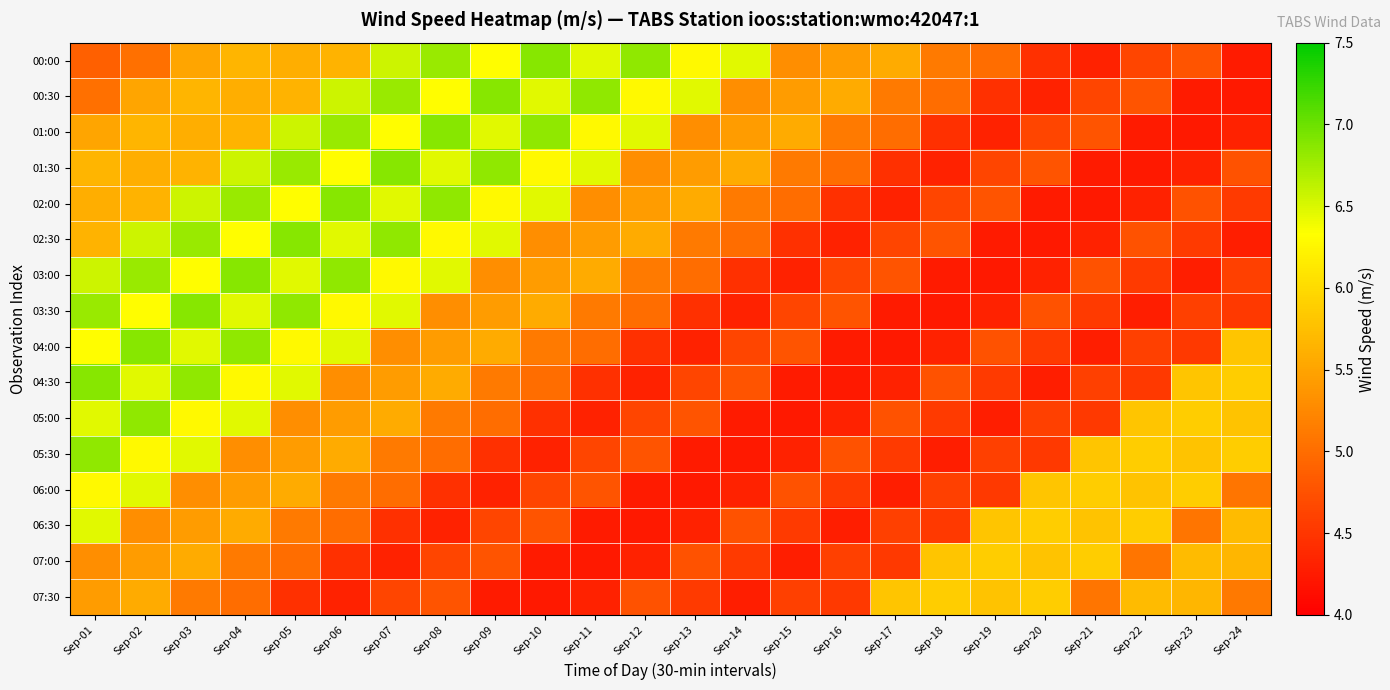

Reading left to right, transcribe all the data shown in this chart.

00:00: Sep-01=4.9	Sep-02=5.0	Sep-03=5.5	Sep-04=5.7	Sep-05=5.6	Sep-06=5.6	Sep-07=6.6	Sep-08=6.8	Sep-09=6.3	Sep-10=6.9	Sep-11=6.5	Sep-12=6.8	Sep-13=6.3	Sep-14=6.5	Sep-15=5.3	Sep-16=5.4	Sep-17=5.6	Sep-18=5.1	Sep-19=5.0	Sep-20=4.4	Sep-21=4.3	Sep-22=4.6	Sep-23=4.8	Sep-24=4.3
00:30: Sep-01=5.0	Sep-02=5.5	Sep-03=5.7	Sep-04=5.6	Sep-05=5.6	Sep-06=6.6	Sep-07=6.8	Sep-08=6.3	Sep-09=6.9	Sep-10=6.5	Sep-11=6.8	Sep-12=6.3	Sep-13=6.5	Sep-14=5.3	Sep-15=5.4	Sep-16=5.6	Sep-17=5.1	Sep-18=5.0	Sep-19=4.4	Sep-20=4.3	Sep-21=4.6	Sep-22=4.8	Sep-23=4.3	Sep-24=4.2
01:00: Sep-01=5.5	Sep-02=5.7	Sep-03=5.6	Sep-04=5.6	Sep-05=6.6	Sep-06=6.8	Sep-07=6.3	Sep-08=6.9	Sep-09=6.5	Sep-10=6.8	Sep-11=6.3	Sep-12=6.5	Sep-13=5.3	Sep-14=5.4	Sep-15=5.6	Sep-16=5.1	Sep-17=5.0	Sep-18=4.4	Sep-19=4.3	Sep-20=4.6	Sep-21=4.8	Sep-22=4.3	Sep-23=4.2	Sep-24=4.3
01:30: Sep-01=5.7	Sep-02=5.6	Sep-03=5.6	Sep-04=6.6	Sep-05=6.8	Sep-06=6.3	Sep-07=6.9	Sep-08=6.5	Sep-09=6.8	Sep-10=6.3	Sep-11=6.5	Sep-12=5.3	Sep-13=5.4	Sep-14=5.6	Sep-15=5.1	Sep-16=5.0	Sep-17=4.4	Sep-18=4.3	Sep-19=4.6	Sep-20=4.8	Sep-21=4.3	Sep-22=4.2	Sep-23=4.3	Sep-24=4.8
02:00: Sep-01=5.6	Sep-02=5.6	Sep-03=6.6	Sep-04=6.8	Sep-05=6.3	Sep-06=6.9	Sep-07=6.5	Sep-08=6.8	Sep-09=6.3	Sep-10=6.5	Sep-11=5.3	Sep-12=5.4	Sep-13=5.6	Sep-14=5.1	Sep-15=5.0	Sep-16=4.4	Sep-17=4.3	Sep-18=4.6	Sep-19=4.8	Sep-20=4.3	Sep-21=4.2	Sep-22=4.3	Sep-23=4.8	Sep-24=4.5
02:30: Sep-01=5.6	Sep-02=6.6	Sep-03=6.8	Sep-04=6.3	Sep-05=6.9	Sep-06=6.5	Sep-07=6.8	Sep-08=6.3	Sep-09=6.5	Sep-10=5.3	Sep-11=5.4	Sep-12=5.6	Sep-13=5.1	Sep-14=5.0	Sep-15=4.4	Sep-16=4.3	Sep-17=4.6	Sep-18=4.8	Sep-19=4.3	Sep-20=4.2	Sep-21=4.3	Sep-22=4.8	Sep-23=4.5	Sep-24=4.3
03:00: Sep-01=6.6	Sep-02=6.8	Sep-03=6.3	Sep-04=6.9	Sep-05=6.5	Sep-06=6.8	Sep-07=6.3	Sep-08=6.5	Sep-09=5.3	Sep-10=5.4	Sep-11=5.6	Sep-12=5.1	Sep-13=5.0	Sep-14=4.4	Sep-15=4.3	Sep-16=4.6	Sep-17=4.8	Sep-18=4.3	Sep-19=4.2	Sep-20=4.3	Sep-21=4.8	Sep-22=4.5	Sep-23=4.3	Sep-24=4.6
03:30: Sep-01=6.8	Sep-02=6.3	Sep-03=6.9	Sep-04=6.5	Sep-05=6.8	Sep-06=6.3	Sep-07=6.5	Sep-08=5.3	Sep-09=5.4	Sep-10=5.6	Sep-11=5.1	Sep-12=5.0	Sep-13=4.4	Sep-14=4.3	Sep-15=4.6	Sep-16=4.8	Sep-17=4.3	Sep-18=4.2	Sep-19=4.3	Sep-20=4.8	Sep-21=4.5	Sep-22=4.3	Sep-23=4.6	Sep-24=4.5
04:00: Sep-01=6.3	Sep-02=6.9	Sep-03=6.5	Sep-04=6.8	Sep-05=6.3	Sep-06=6.5	Sep-07=5.3	Sep-08=5.4	Sep-09=5.6	Sep-10=5.1	Sep-11=5.0	Sep-12=4.4	Sep-13=4.3	Sep-14=4.6	Sep-15=4.8	Sep-16=4.3	Sep-17=4.2	Sep-18=4.3	Sep-19=4.8	Sep-20=4.5	Sep-21=4.3	Sep-22=4.6	Sep-23=4.5	Sep-24=5.8
04:30: Sep-01=6.9	Sep-02=6.5	Sep-03=6.8	Sep-04=6.3	Sep-05=6.5	Sep-06=5.3	Sep-07=5.4	Sep-08=5.6	Sep-09=5.1	Sep-10=5.0	Sep-11=4.4	Sep-12=4.3	Sep-13=4.6	Sep-14=4.8	Sep-15=4.3	Sep-16=4.2	Sep-17=4.3	Sep-18=4.8	Sep-19=4.5	Sep-20=4.3	Sep-21=4.6	Sep-22=4.5	Sep-23=5.8	Sep-24=5.9
05:00: Sep-01=6.5	Sep-02=6.8	Sep-03=6.3	Sep-04=6.5	Sep-05=5.3	Sep-06=5.4	Sep-07=5.6	Sep-08=5.1	Sep-09=5.0	Sep-10=4.4	Sep-11=4.3	Sep-12=4.6	Sep-13=4.8	Sep-14=4.3	Sep-15=4.2	Sep-16=4.3	Sep-17=4.8	Sep-18=4.5	Sep-19=4.3	Sep-20=4.6	Sep-21=4.5	Sep-22=5.8	Sep-23=5.9	Sep-24=5.8
05:30: Sep-01=6.8	Sep-02=6.3	Sep-03=6.5	Sep-04=5.3	Sep-05=5.4	Sep-06=5.6	Sep-07=5.1	Sep-08=5.0	Sep-09=4.4	Sep-10=4.3	Sep-11=4.6	Sep-12=4.8	Sep-13=4.3	Sep-14=4.2	Sep-15=4.3	Sep-16=4.8	Sep-17=4.5	Sep-18=4.3	Sep-19=4.6	Sep-20=4.5	Sep-21=5.8	Sep-22=5.9	Sep-23=5.8	Sep-24=5.9
06:00: Sep-01=6.3	Sep-02=6.5	Sep-03=5.3	Sep-04=5.4	Sep-05=5.6	Sep-06=5.1	Sep-07=5.0	Sep-08=4.4	Sep-09=4.3	Sep-10=4.6	Sep-11=4.8	Sep-12=4.3	Sep-13=4.2	Sep-14=4.3	Sep-15=4.8	Sep-16=4.5	Sep-17=4.3	Sep-18=4.6	Sep-19=4.5	Sep-20=5.8	Sep-21=5.9	Sep-22=5.8	Sep-23=5.9	Sep-24=5.1
06:30: Sep-01=6.5	Sep-02=5.3	Sep-03=5.4	Sep-04=5.6	Sep-05=5.1	Sep-06=5.0	Sep-07=4.4	Sep-08=4.3	Sep-09=4.6	Sep-10=4.8	Sep-11=4.3	Sep-12=4.2	Sep-13=4.3	Sep-14=4.8	Sep-15=4.5	Sep-16=4.3	Sep-17=4.6	Sep-18=4.5	Sep-19=5.8	Sep-20=5.9	Sep-21=5.8	Sep-22=5.9	Sep-23=5.1	Sep-24=5.7
07:00: Sep-01=5.3	Sep-02=5.4	Sep-03=5.6	Sep-04=5.1	Sep-05=5.0	Sep-06=4.4	Sep-07=4.3	Sep-08=4.6	Sep-09=4.8	Sep-10=4.3	Sep-11=4.2	Sep-12=4.3	Sep-13=4.8	Sep-14=4.5	Sep-15=4.3	Sep-16=4.6	Sep-17=4.5	Sep-18=5.8	Sep-19=5.9	Sep-20=5.8	Sep-21=5.9	Sep-22=5.1	Sep-23=5.7	Sep-24=5.7
07:30: Sep-01=5.4	Sep-02=5.6	Sep-03=5.1	Sep-04=5.0	Sep-05=4.4	Sep-06=4.3	Sep-07=4.6	Sep-08=4.8	Sep-09=4.3	Sep-10=4.2	Sep-11=4.3	Sep-12=4.8	Sep-13=4.5	Sep-14=4.3	Sep-15=4.6	Sep-16=4.5	Sep-17=5.8	Sep-18=5.9	Sep-19=5.8	Sep-20=5.9	Sep-21=5.1	Sep-22=5.7	Sep-23=5.7	Sep-24=5.1